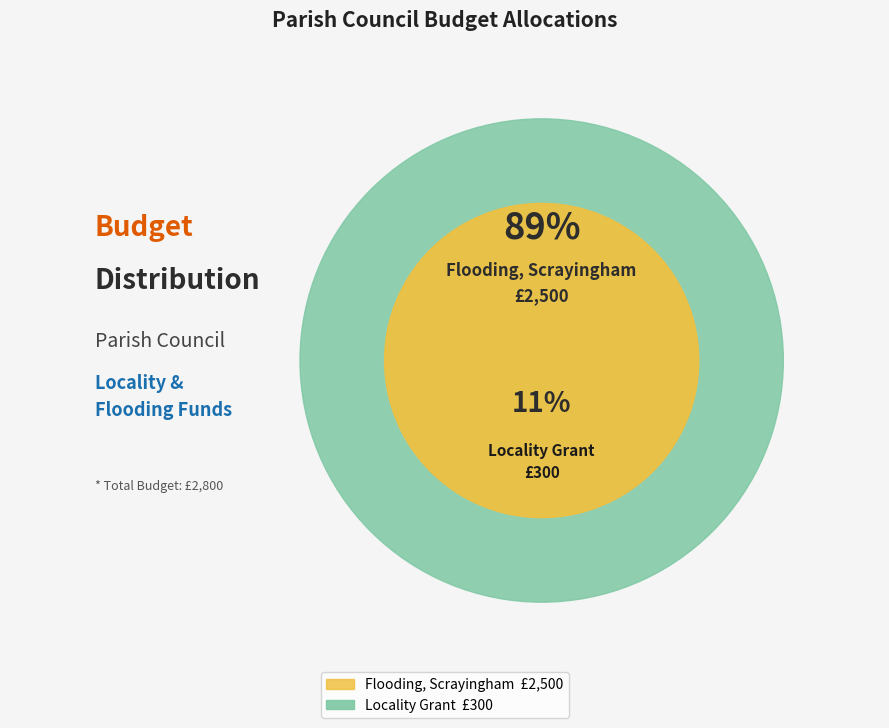

Is the sum of Flooding, Scrayingham and Locality Grant received 26/02/24 greater than half?

Yes